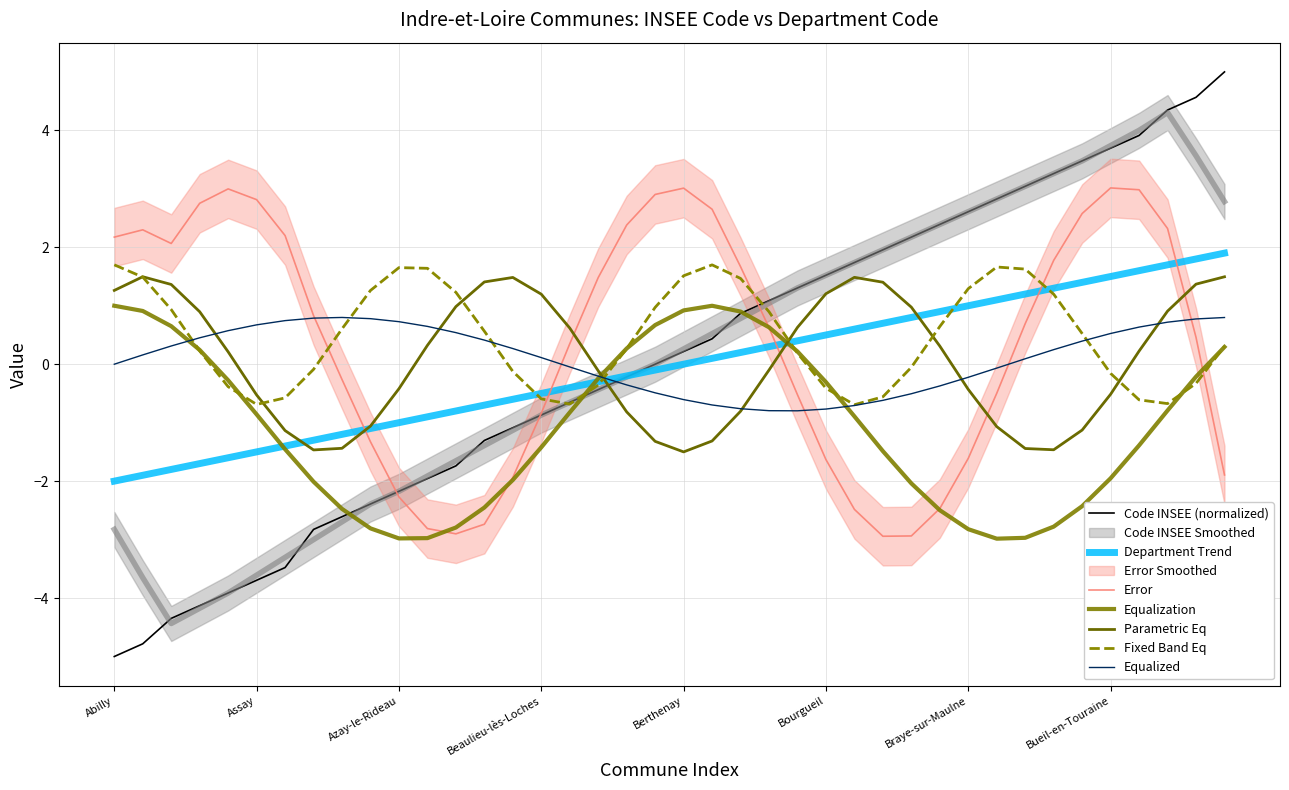

List the labels in order of value, smallest first.

Abilly, Ambillou, Anché, Antogny-le-Tillac, Artannes-sur-Indre, Assay, Athée-sur-Cher, Avoine, Avon-les-Roches, Avrillé-les-Ponceaux, Azay-le-Rideau, Azay-sur-Cher, Azay-sur-Indre, Ballan-Miré, Barrou, Beaulieu-lès-Loches, Beaumont-Louestault, Beaumont-en-Véron, Beaumont-Village, Benais, Berthenay, Betz-le-Château, Bossay-sur-Claise, Bossée, Le Boulay, Bourgueil, Bournan, Boussay, Braslou, Braye-sous-Faye, Braye-sur-Maulne, Brèches, Bréhémont, Bridoré, Brizay, Bueil-en-Touraine, Candes-Saint-Martin, La Celle-Guenand, La Celle-Saint-Avant, Cerelles